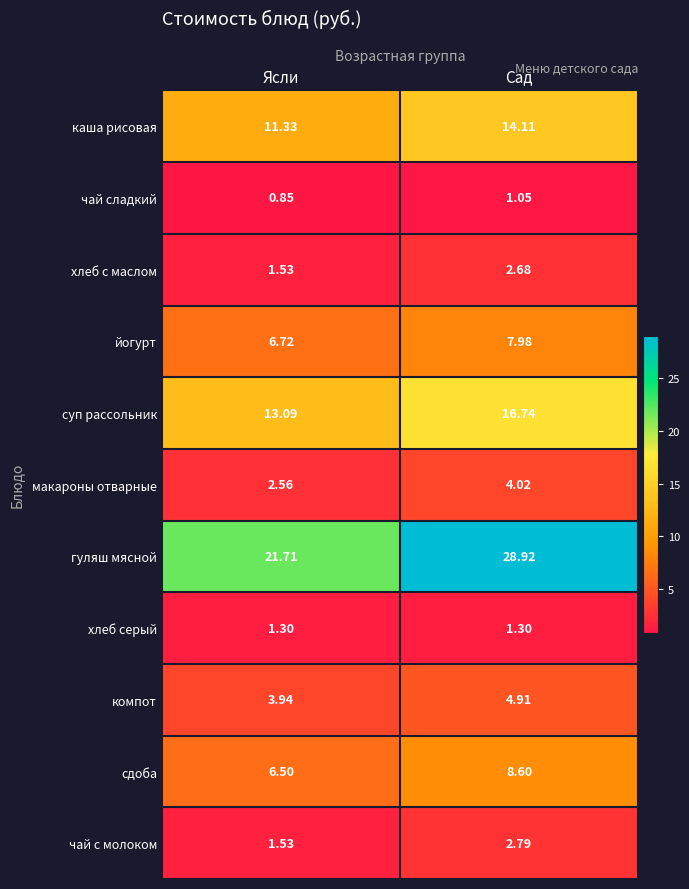

Which series has the largest total across all categories?

гуляш мясной